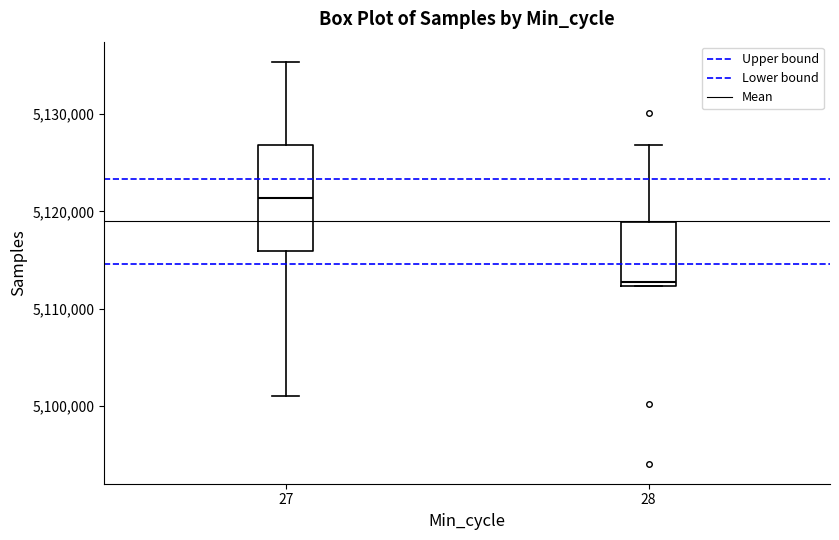

Reading left to right, transcribe this box plot: for each box, give where its median line is, the range the box spans, and where its two whiskers end, as read against the y-axis. The values are not printed on the chart, so give them approximately, as read against the axis.

27: median 5121000, box 5116000 to 5127000, whiskers 5101000 to 5135000
28: median 5113000, box 5112000 to 5119000, whiskers 5112000 to 5127000